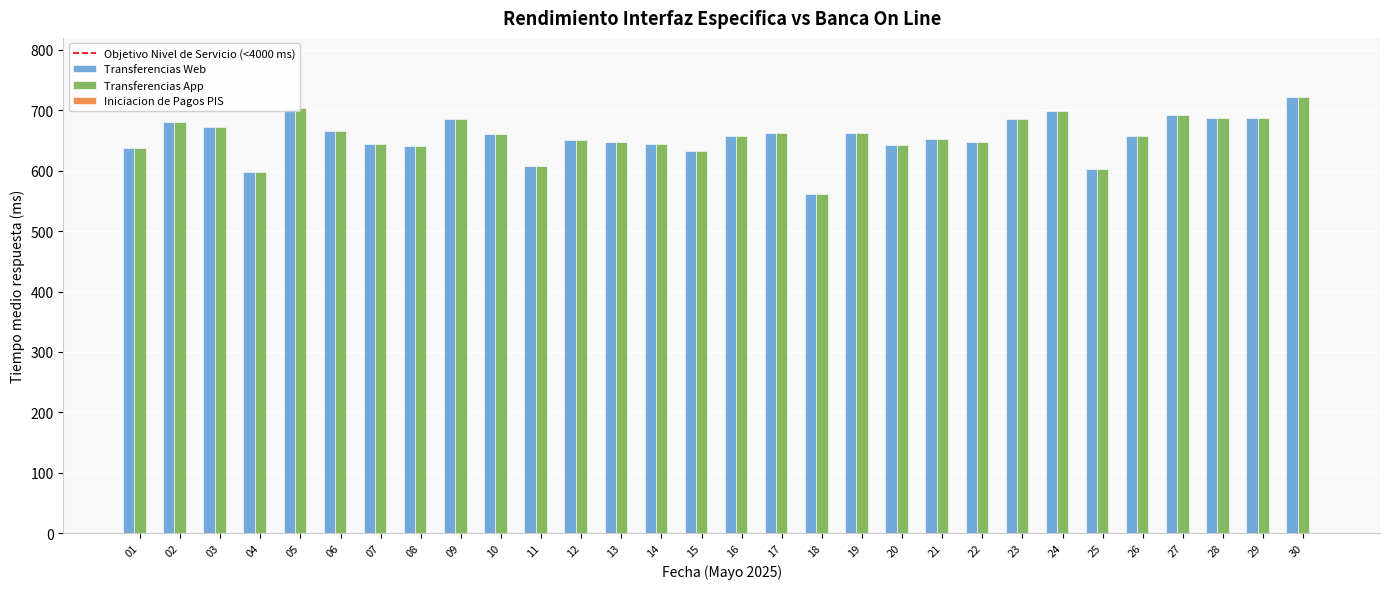

What is the total value across all series at 01?

1274.2